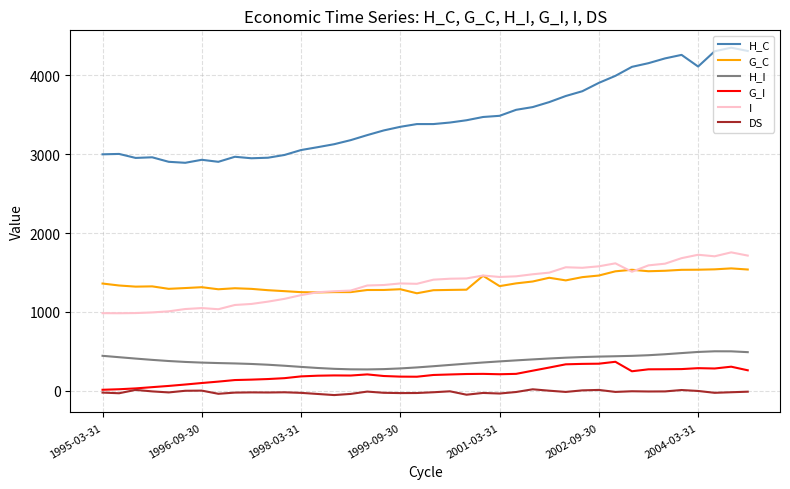

What is the greatest value displayed?

4352.6